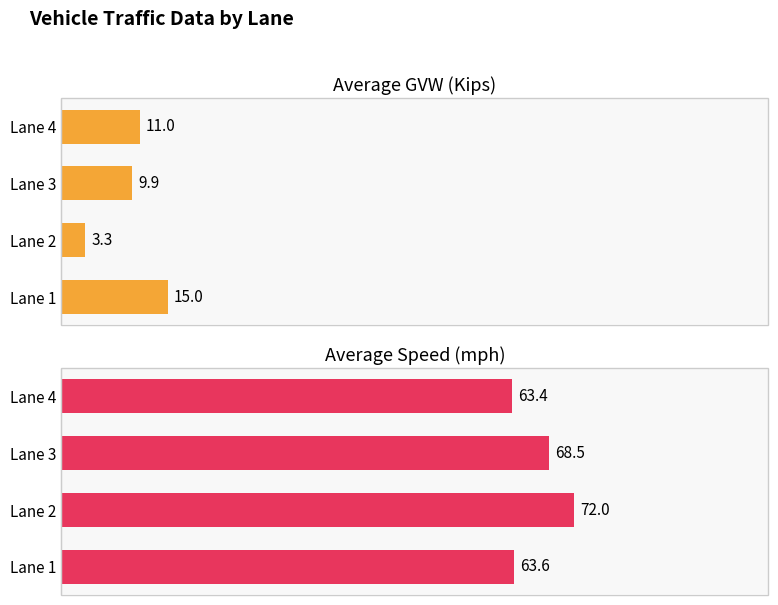

What are all the series names shown in the legend?

Average GVW (Kips), Average Speed (mph)